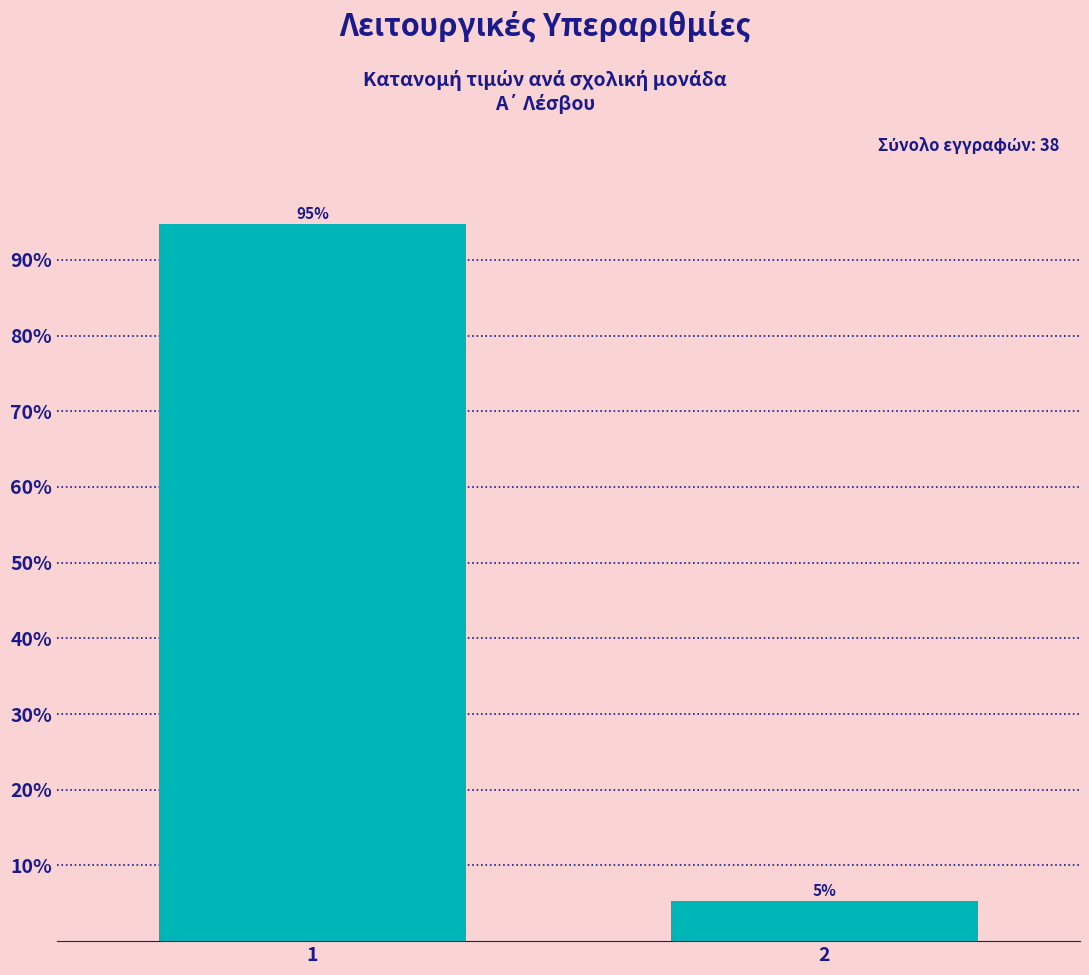

What is the sum of the values at 1 and 2?

100.0